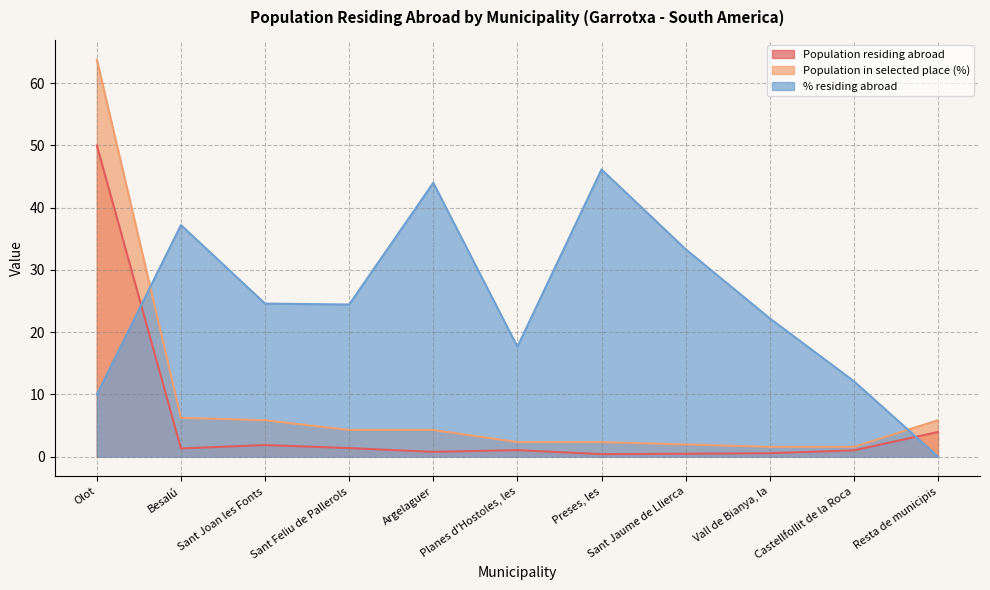

Where does the Population residing abroad series first go above 1?

Olot